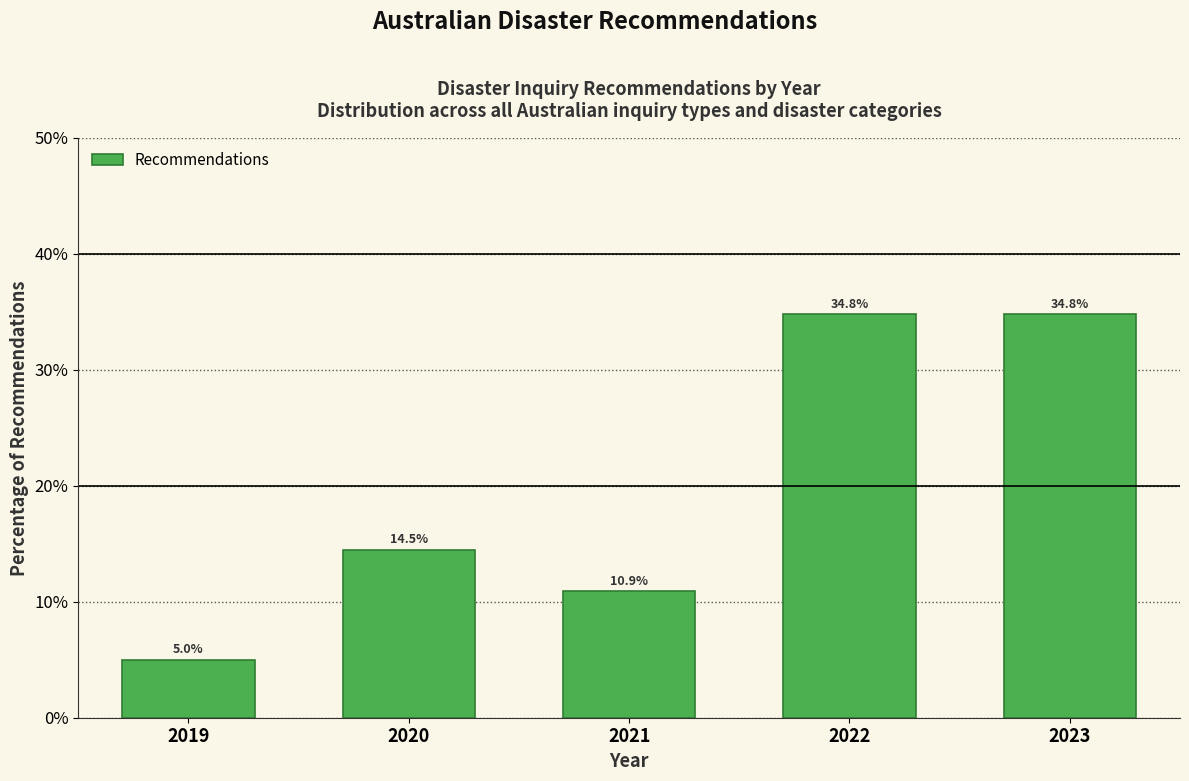

Reading left to right, transcribe all the data shown in this chart.

5.0	14.5	10.9	34.8	34.8